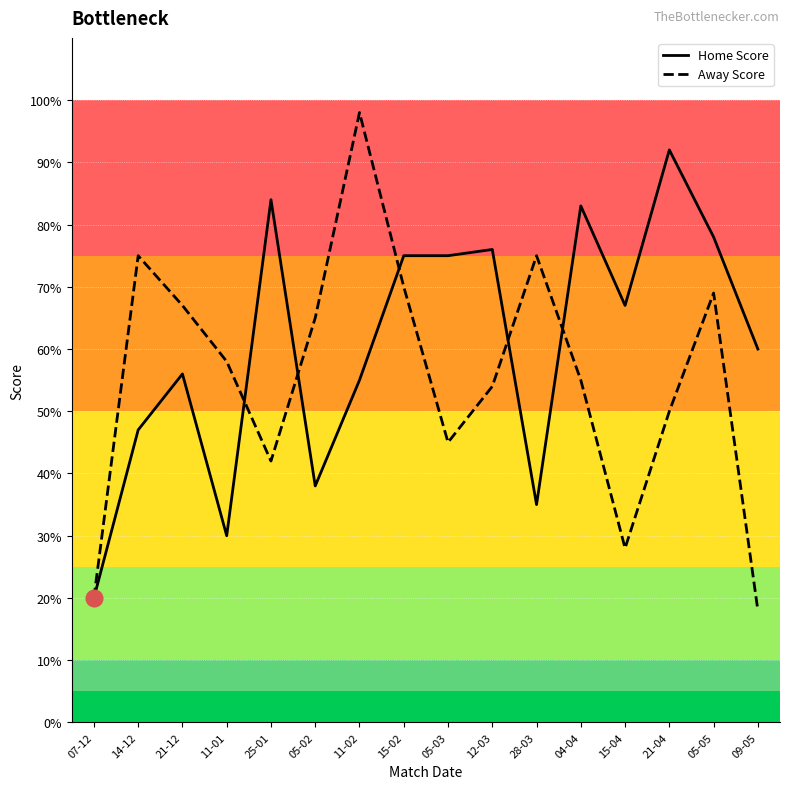

Which series changed the most between 15-02 and 15-04?

Away Score